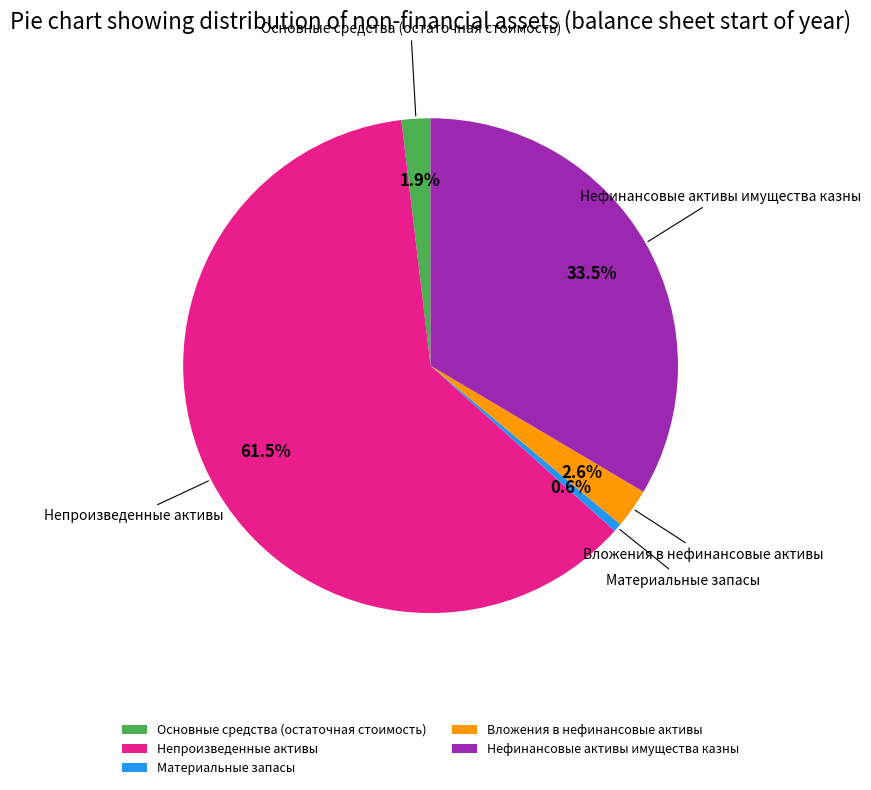

What percentage is the Основные средства (остаточная стоимость) slice, to the nearest percent?

2%